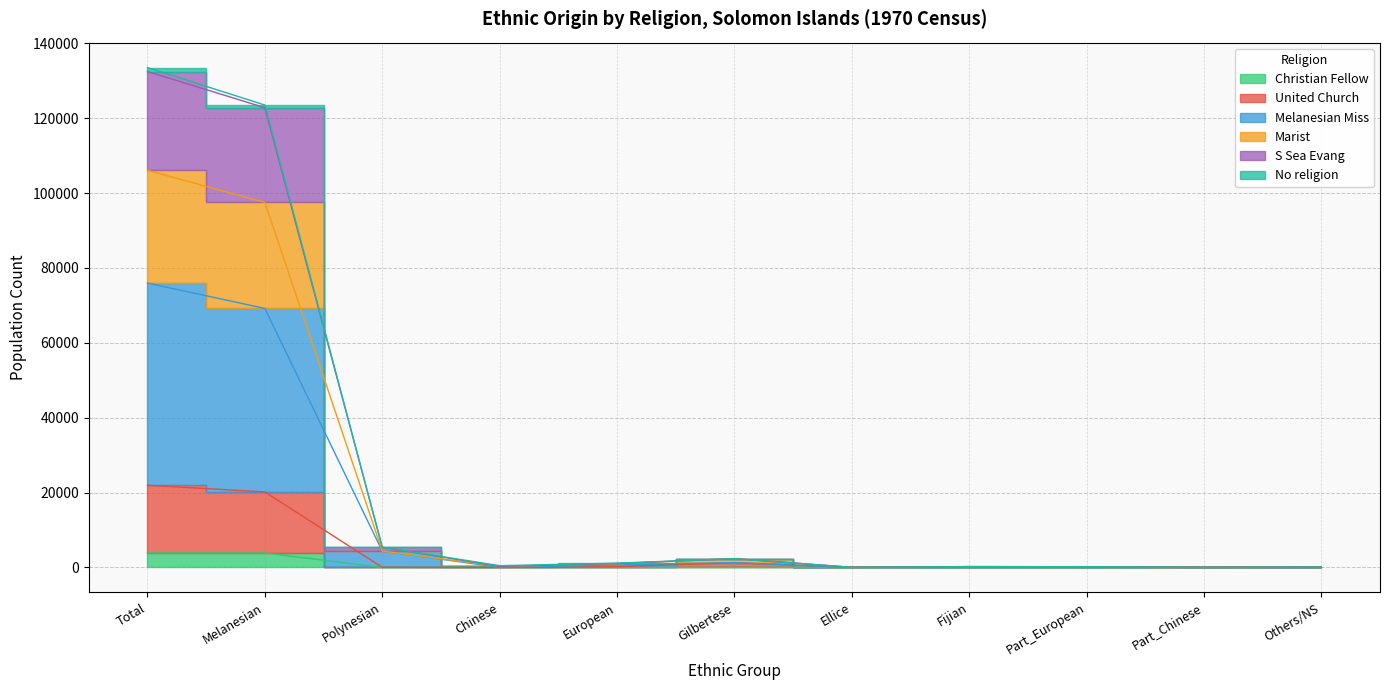

In S Sea Evang, how many points are higher than both neighbors (excluding endpoints)?

2